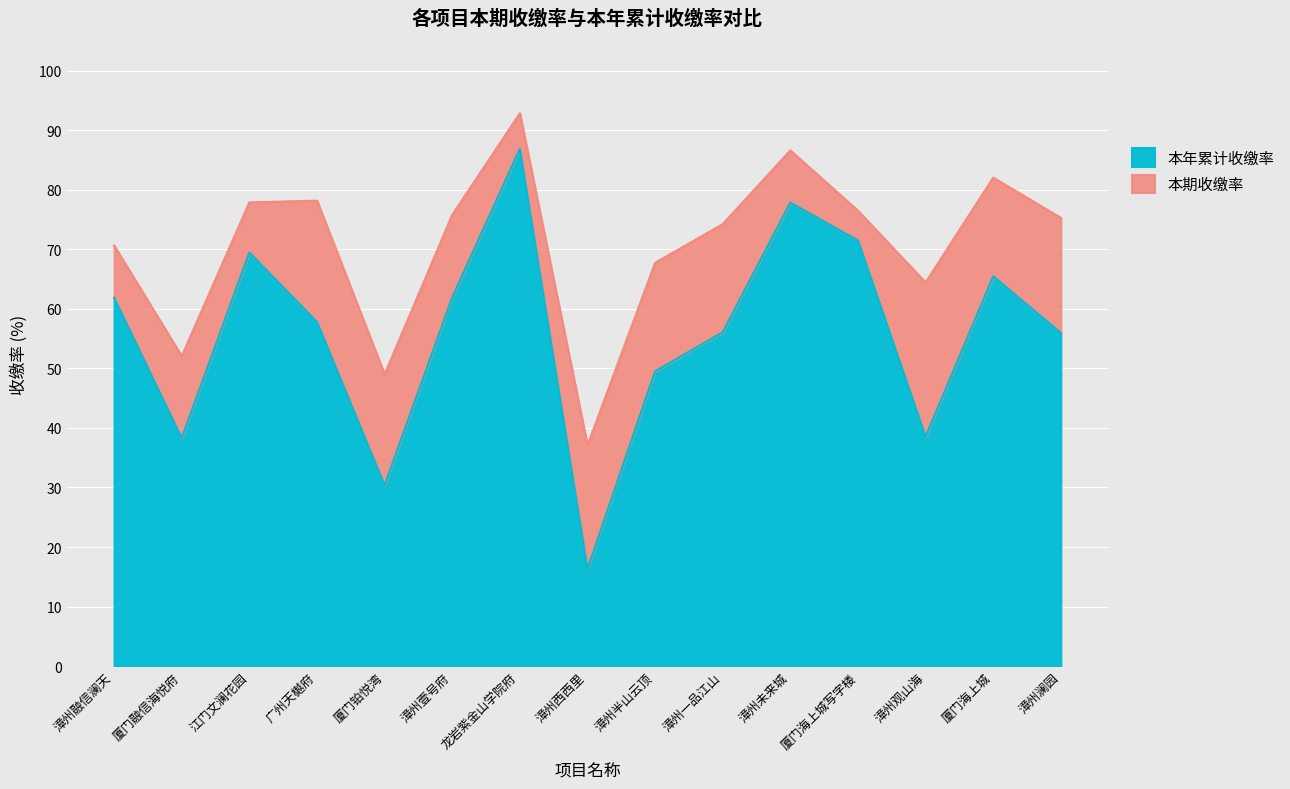

How many interior local valleys (lower than both neighbors) does the data have?

4